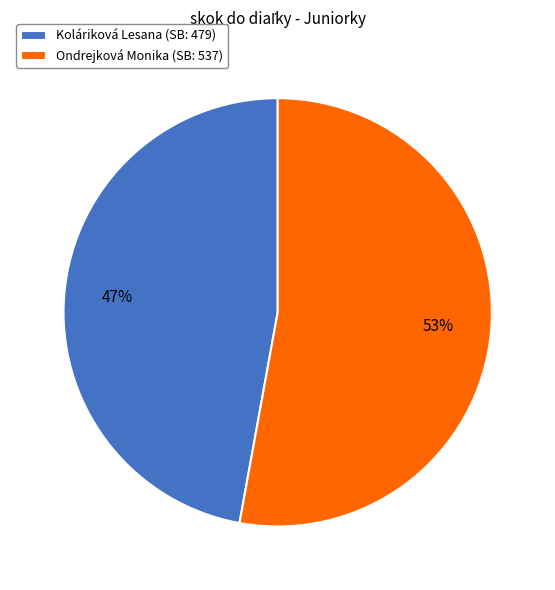

How many segments does this pie chart have?

2